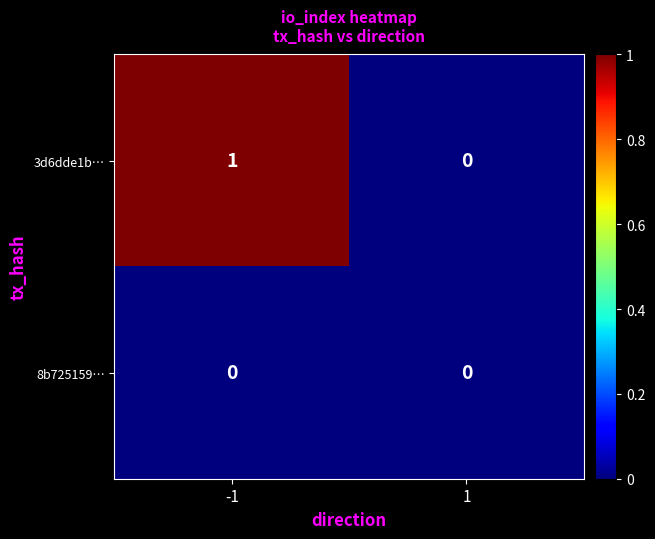

Which series has the largest total across all categories?

3d6dde1b…